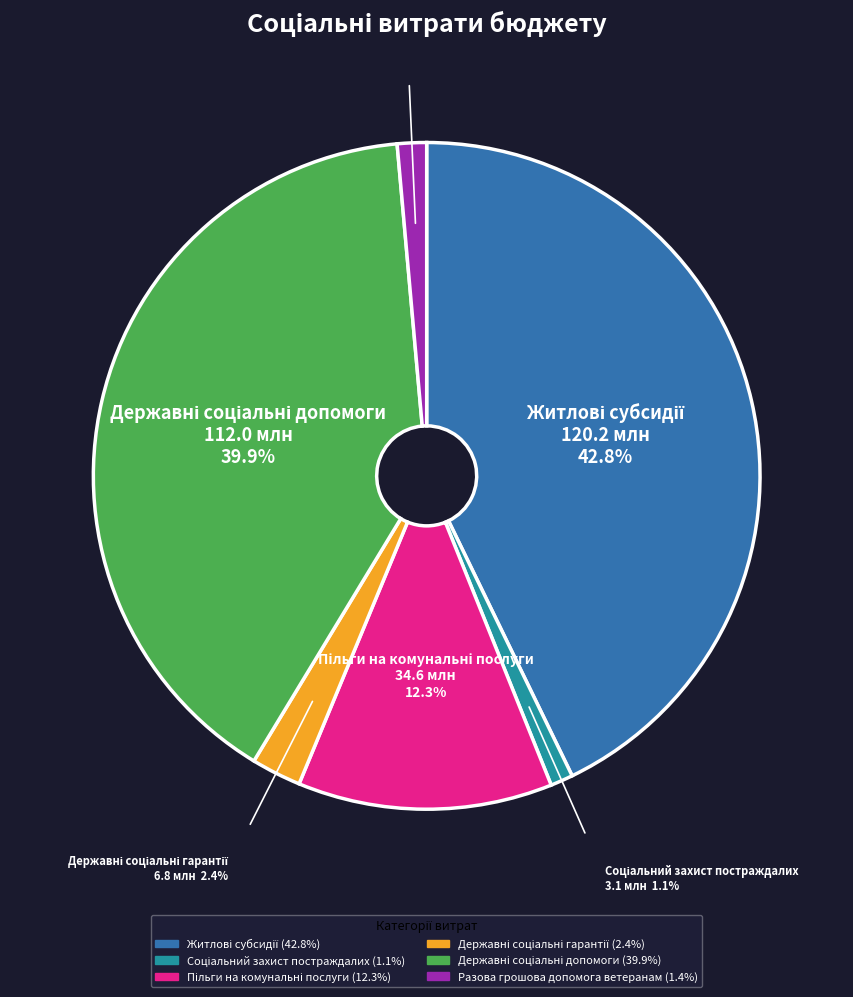

Is there a majority slice in this chart?

No